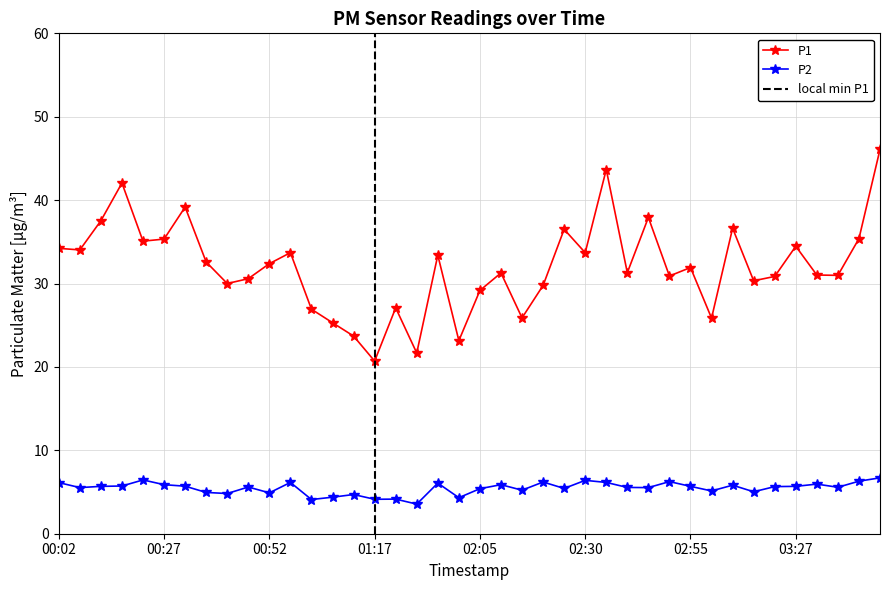

What is the sum of the P2 values at 03:32 and 00:12?

11.6